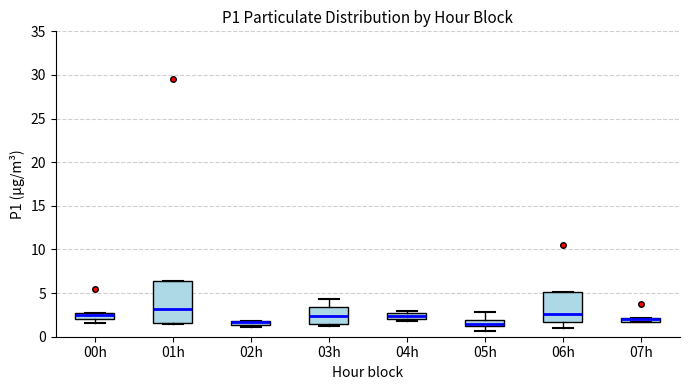

Where is the upper edge of the box for 07h on the y-axis? The values are not printed on the chart, so give them approximately, as read against the axis.

2.0